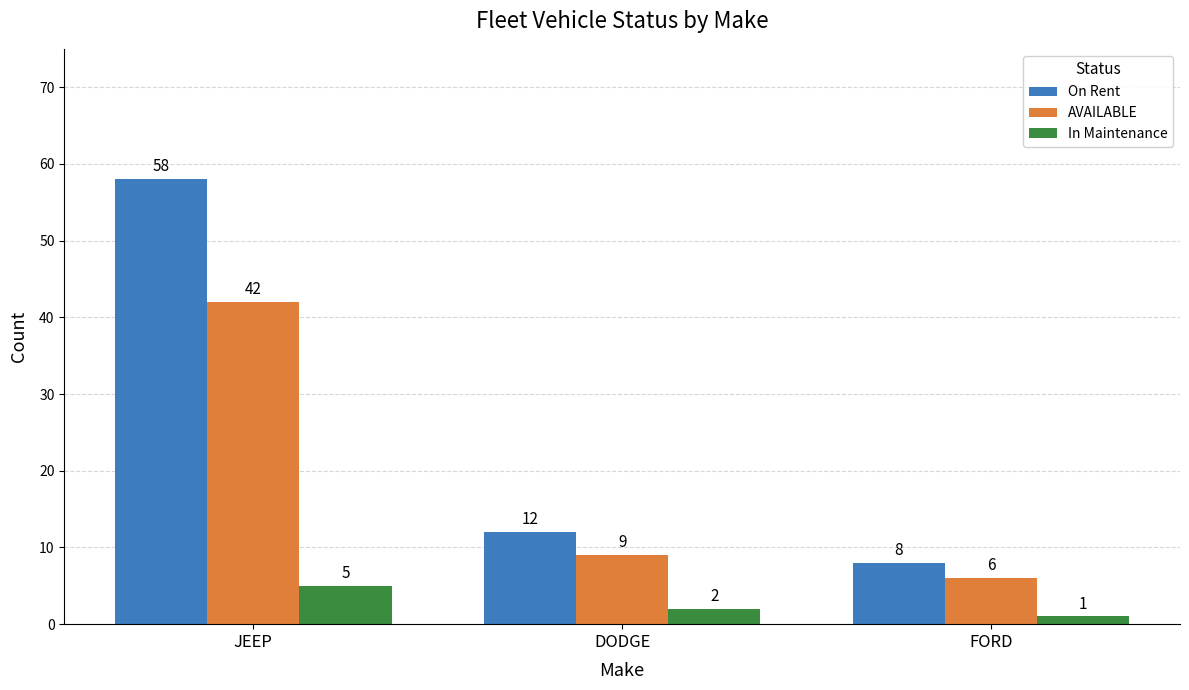

What are all the series names shown in the legend?

On Rent, AVAILABLE, In Maintenance